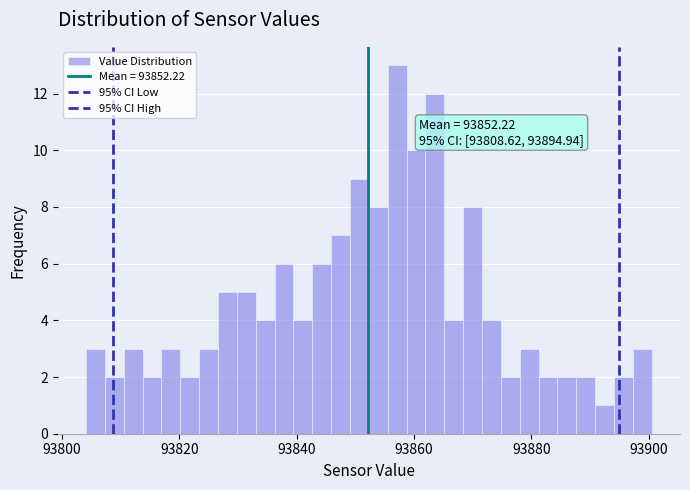

Read against the x-axis, roughly where is the centre of the tallest bar?

93858